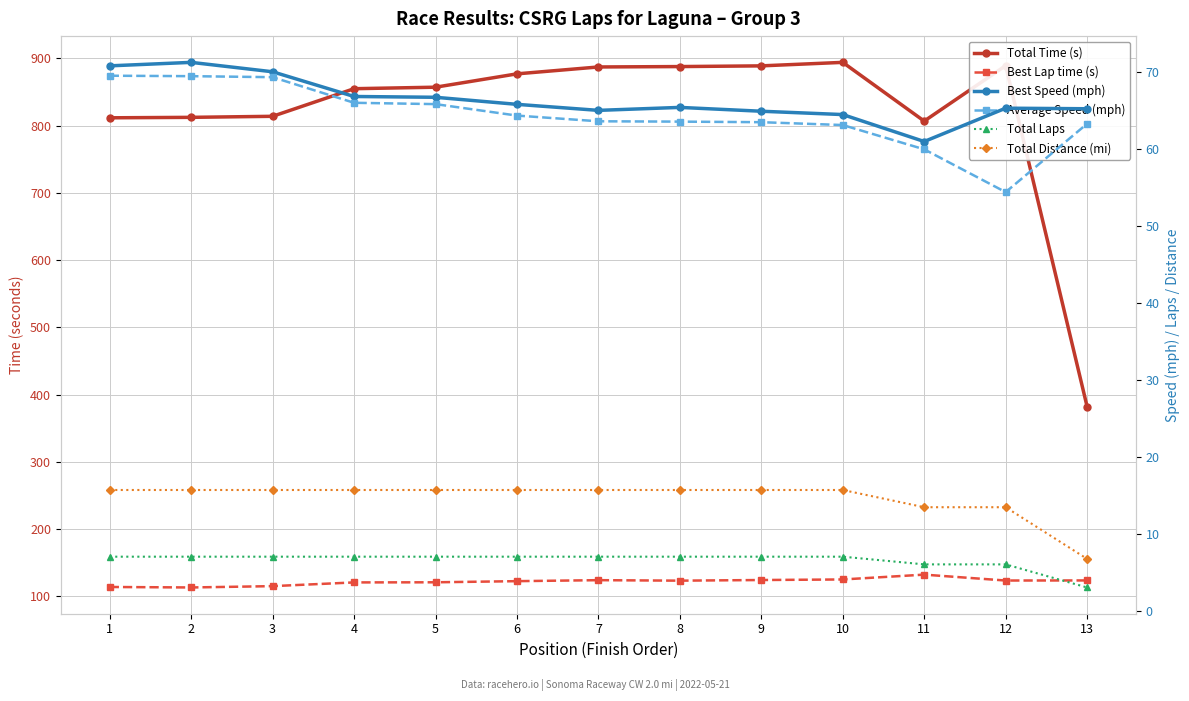

What is the sum of all Best Lap time (s) values?

1581.4